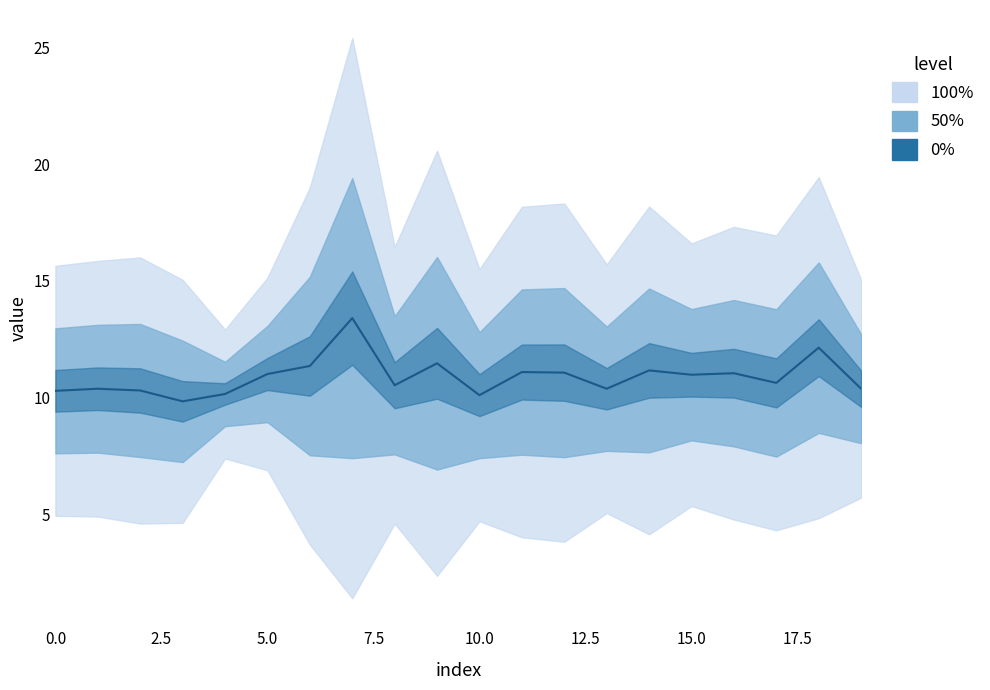

The value at 13 is 2.2. True or false?

False